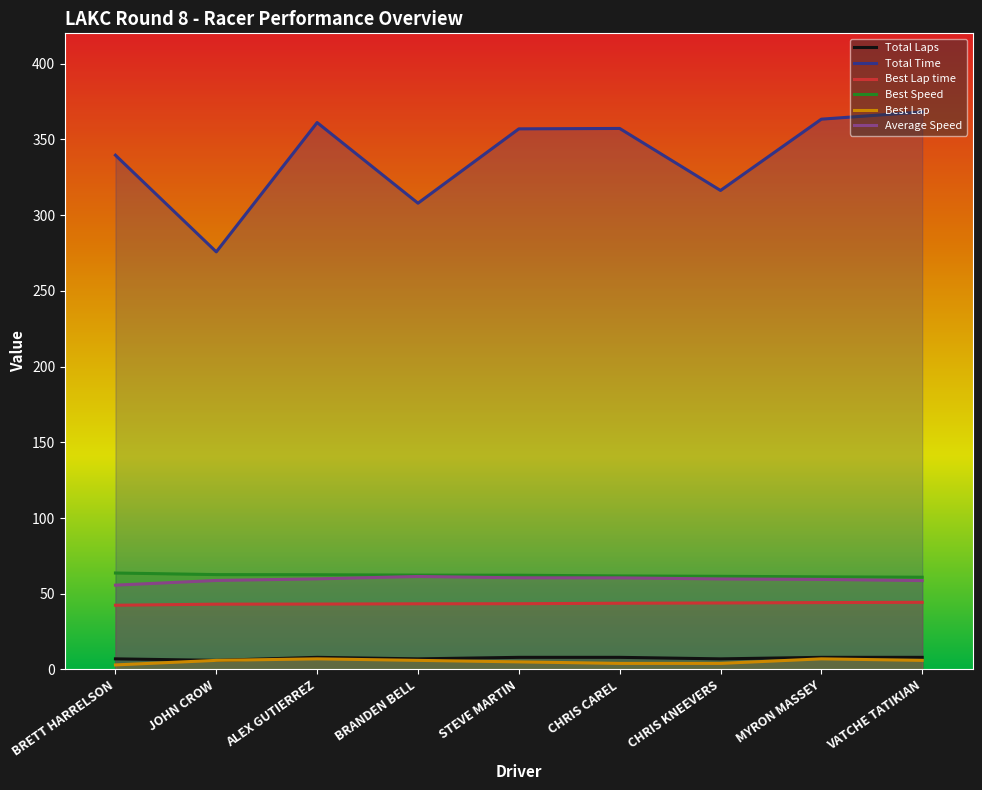

What is the maximum value for Best Speed?

63.7